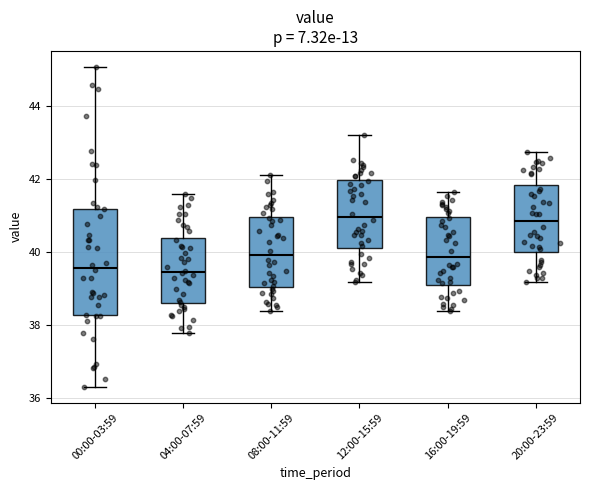

Where does the upper whisker of the box for 16:00-19:59 end on the y-axis? The values are not printed on the chart, so give them approximately, as read against the axis.

41.6